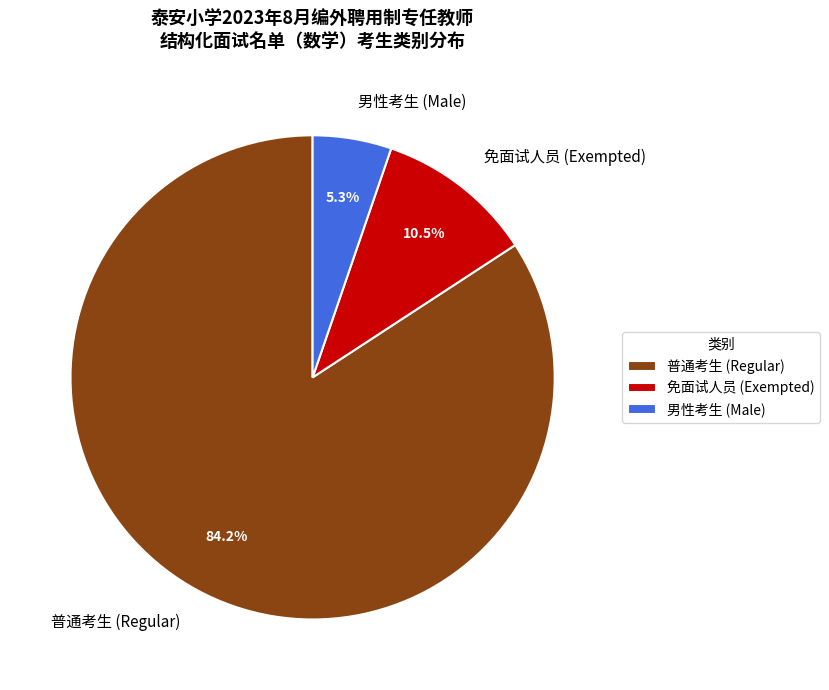

To the nearest percent, what is the average slice percentage?

33%